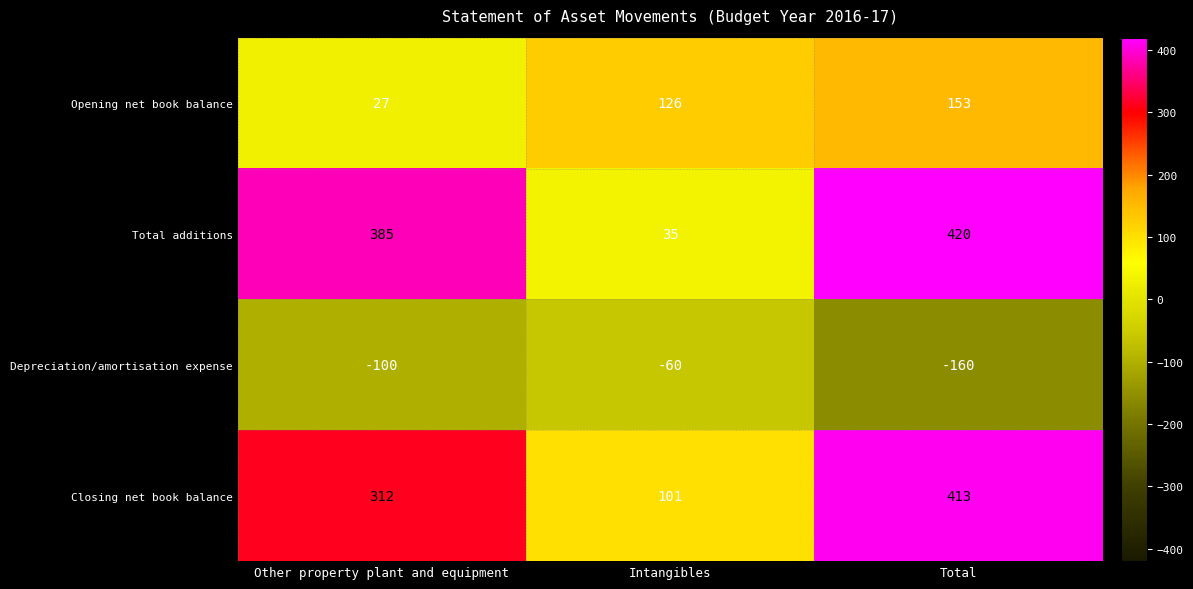

True or false: Closing net book balance has a value of 101 at Intangibles.

True